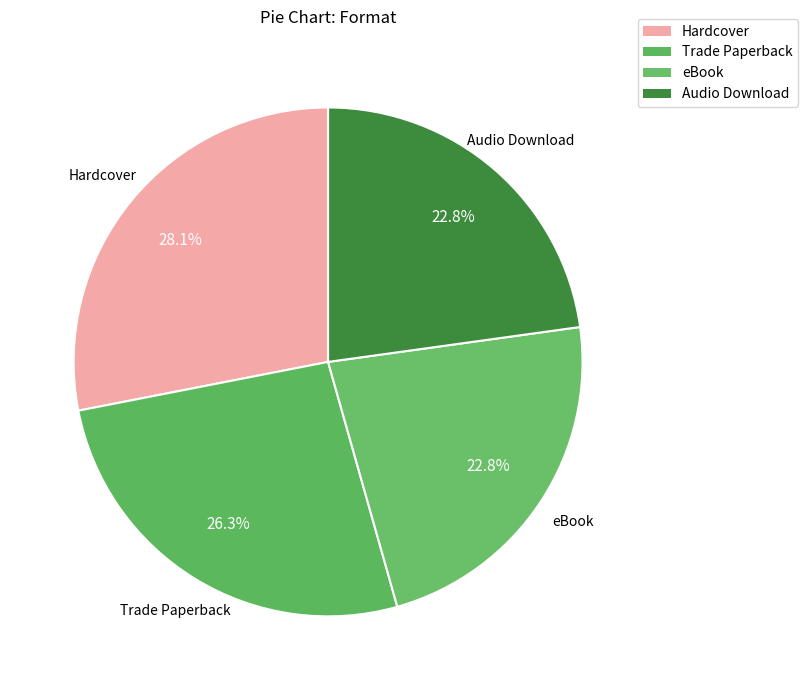

How many segments does this pie chart have?

4